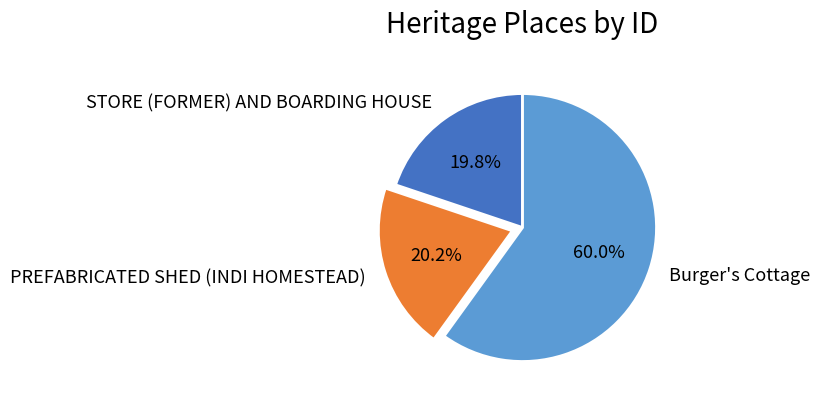

To the nearest percent, what is the difference between the largest and smallest slice percentages?

40%